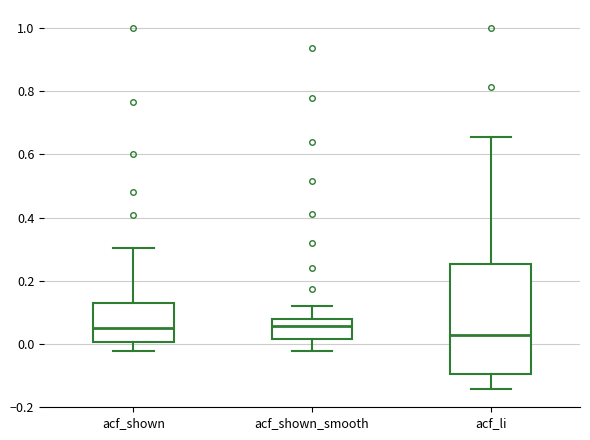

Which box's median line is the lowest?

acf_li